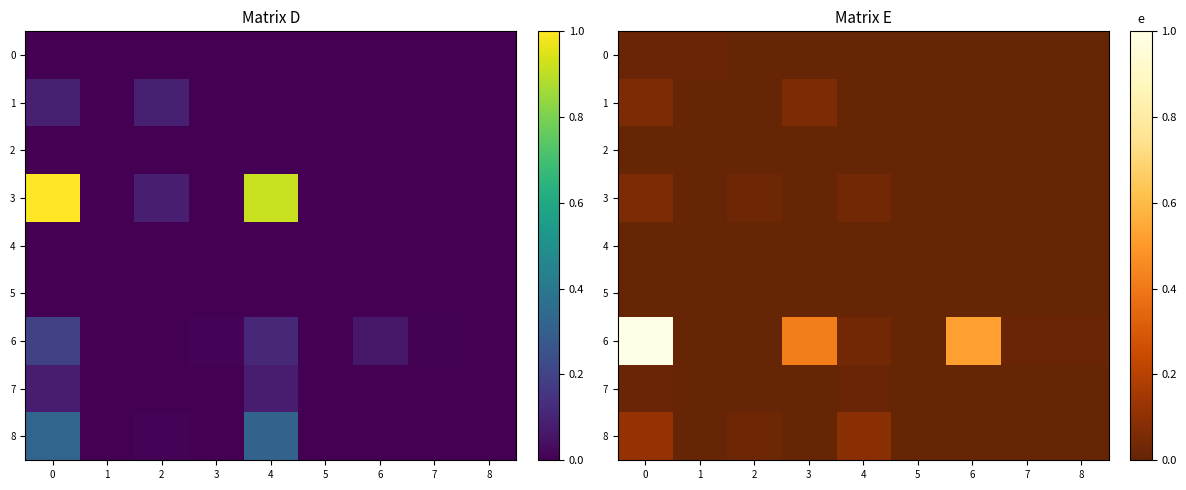

Is the value of 5 at 8 greater than the value of 7 at 2?

No